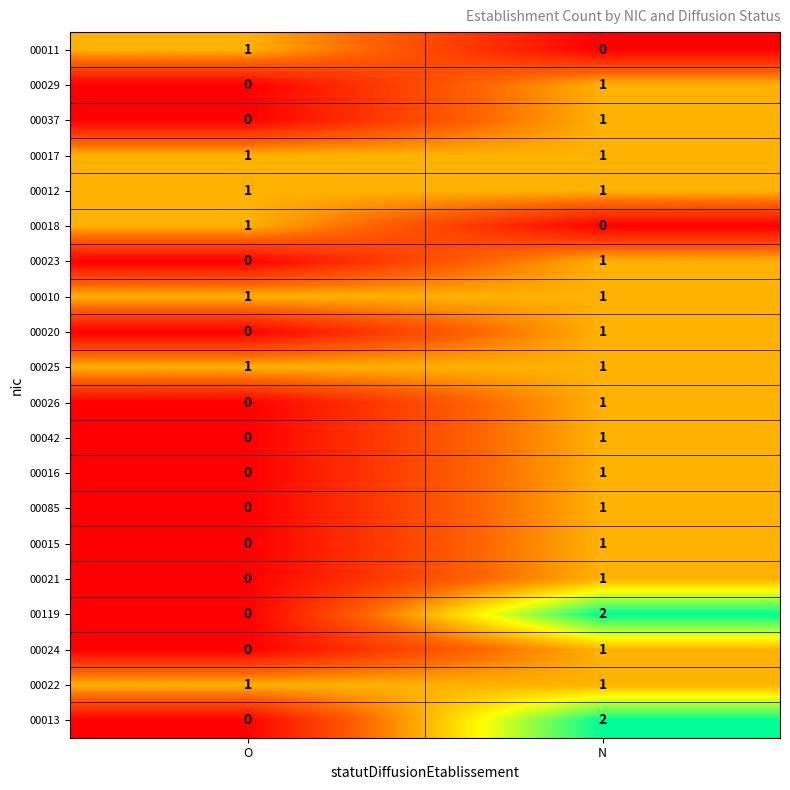

Is it true that 00016 equals 0 at O?

True